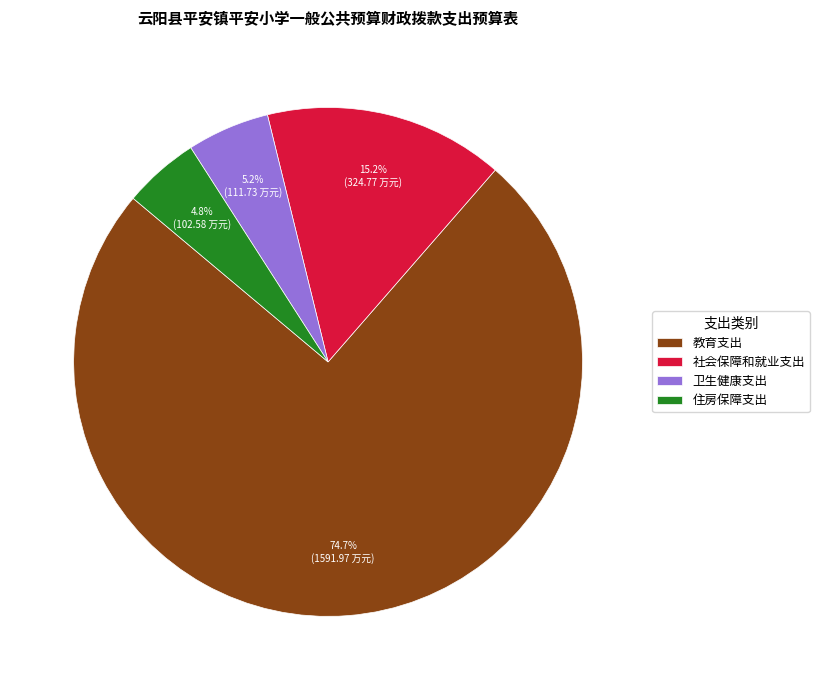

To the nearest percent, what percentage of the pie is 社会保障和就业支出?

15%